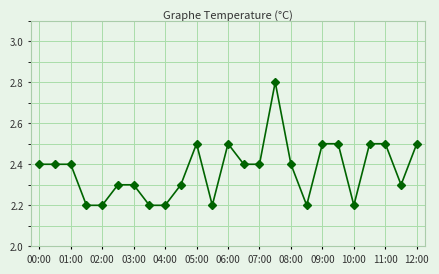

What is the difference between the second highest and second lowest values?

0.3